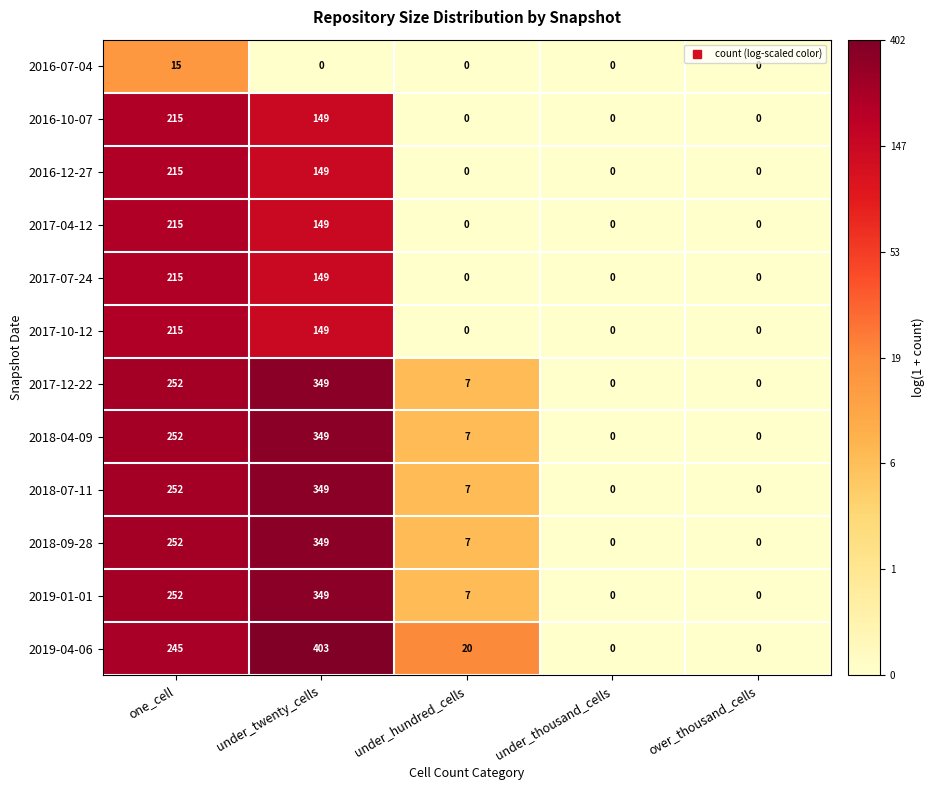

How many series are shown in this chart?

12